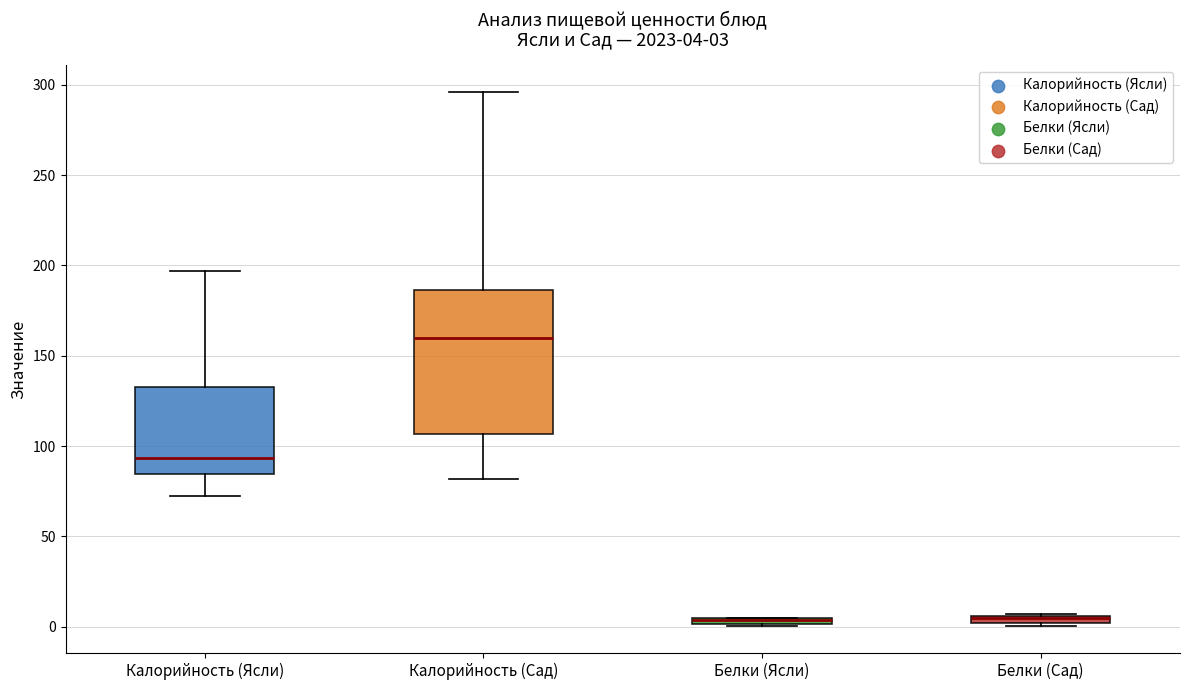

Which box is the tallest, from its lower edge to its upper edge?

Калорийность (Сад)